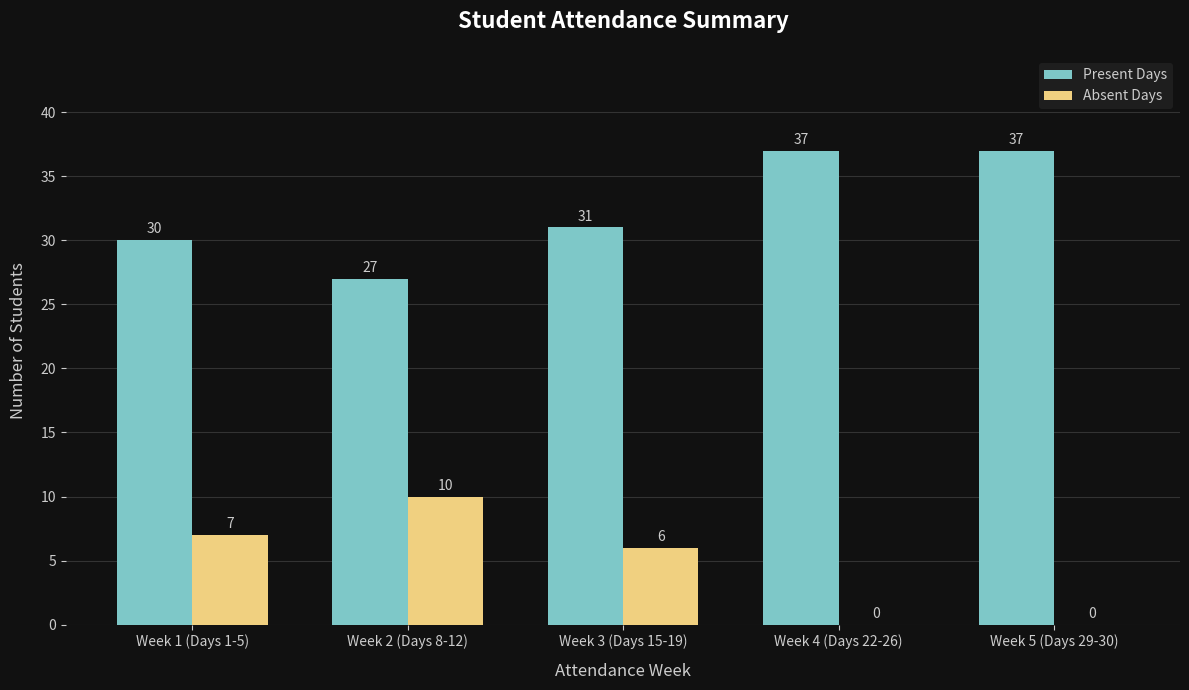

Is it true that Absent Days equals 6 at Week 3 (Days 15-19)?

True